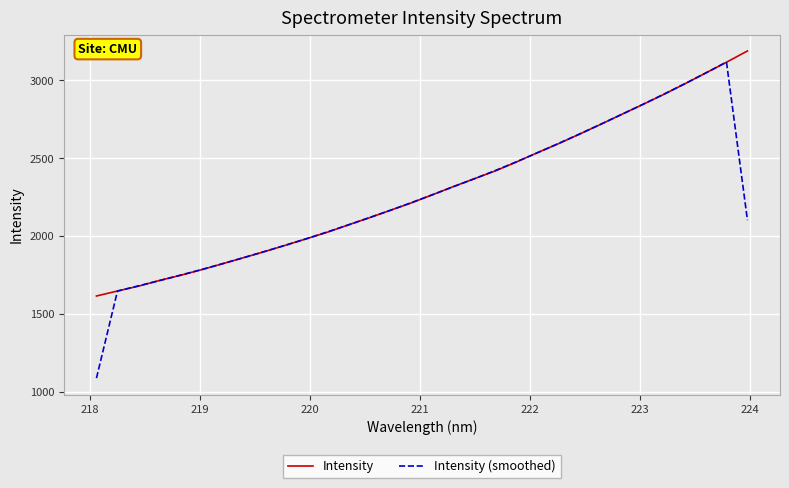

What is the greatest value displayed?

3187.3